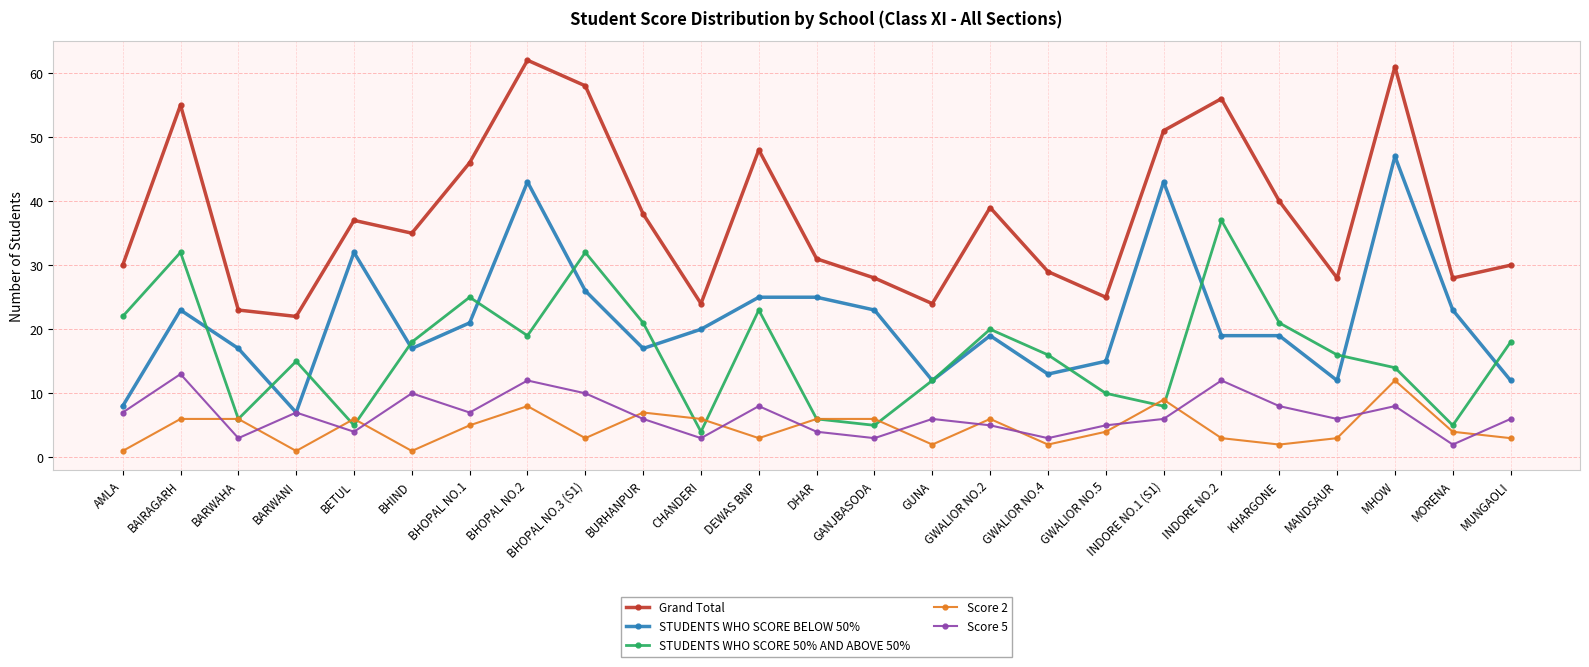

Where is the first local maximum for STUDENTS WHO SCORE BELOW 50%?

BAIRAGARH